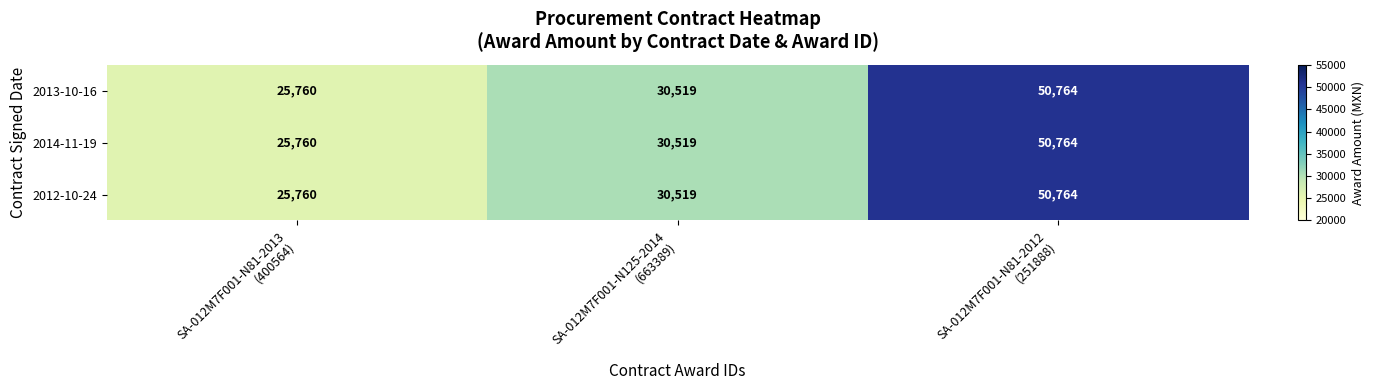

What is the highest value of the 2014-11-19 series?

50764